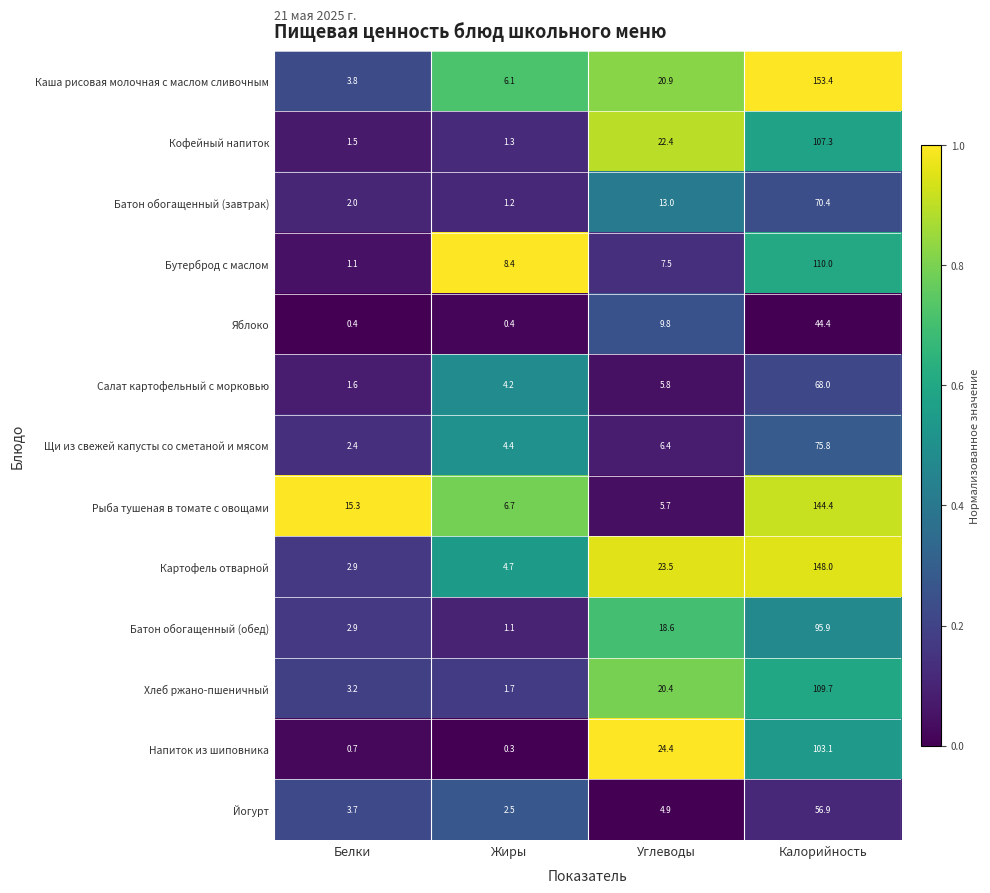

What is the spread (max minus min) of values at Белки?

14.9